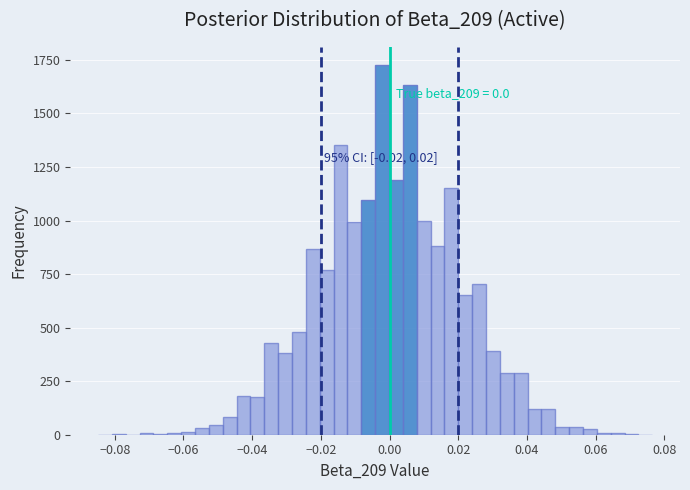

Read against the x-axis, roughly where is the centre of the tallest bar?

-0.002